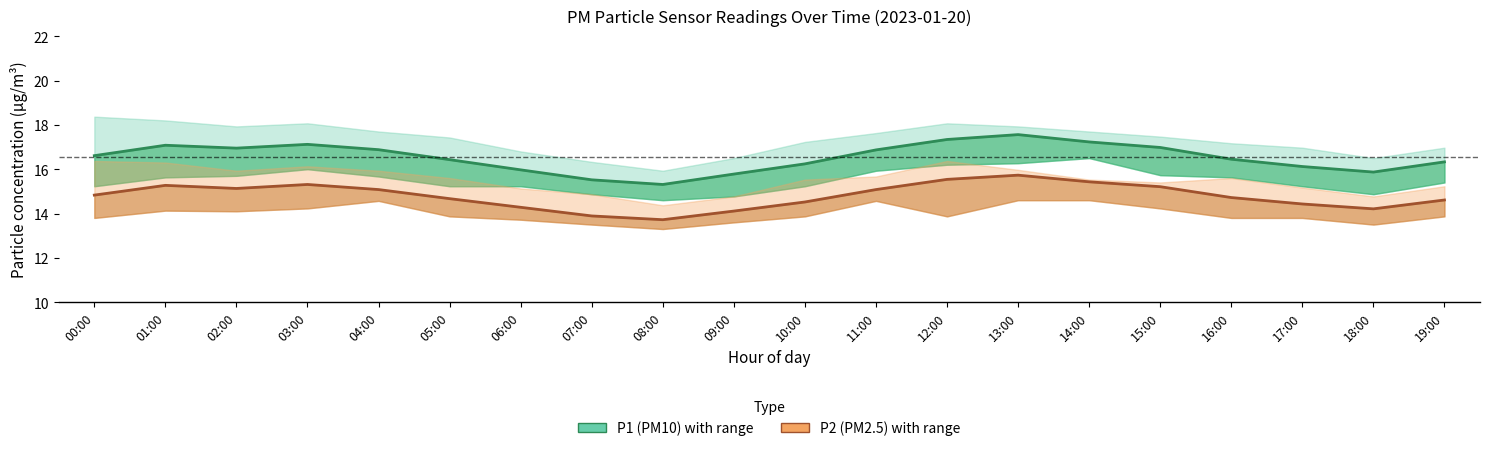

Reading right to left, what are all the values shown in this chart?

P1 (PM10): 19:00=16.3	18:00=15.9	17:00=16.1	16:00=16.4	15:00=17.0	14:00=17.2	13:00=17.6	12:00=17.3	11:00=16.9	10:00=16.2	09:00=15.8	08:00=15.3	07:00=15.5	06:00=16.0	05:00=16.4	04:00=16.9	03:00=17.1	02:00=16.9	01:00=17.1	00:00=16.6
P2 (PM2.5): 19:00=14.6	18:00=14.2	17:00=14.4	16:00=14.7	15:00=15.2	14:00=15.4	13:00=15.7	12:00=15.5	11:00=15.1	10:00=14.5	09:00=14.1	08:00=13.7	07:00=13.9	06:00=14.3	05:00=14.7	04:00=15.1	03:00=15.3	02:00=15.1	01:00=15.3	00:00=14.8